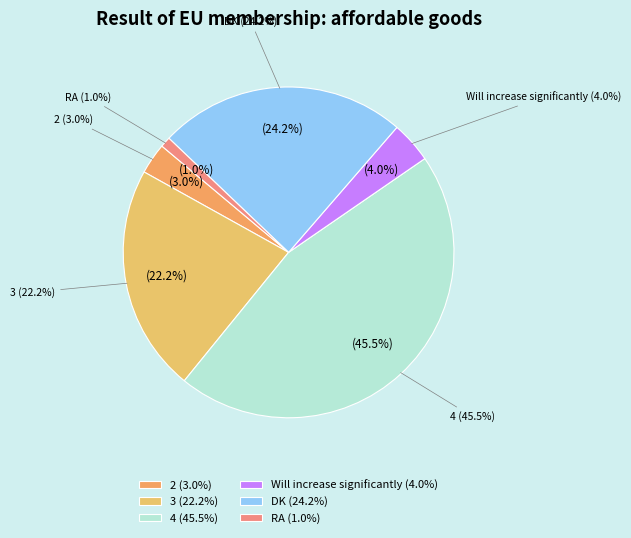

Does any single category account for the majority?

No